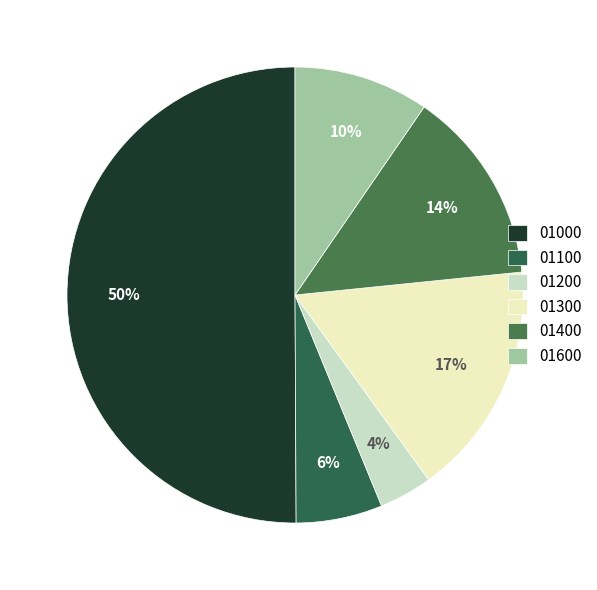

What percentage is the 01100 slice, to the nearest percent?

6%